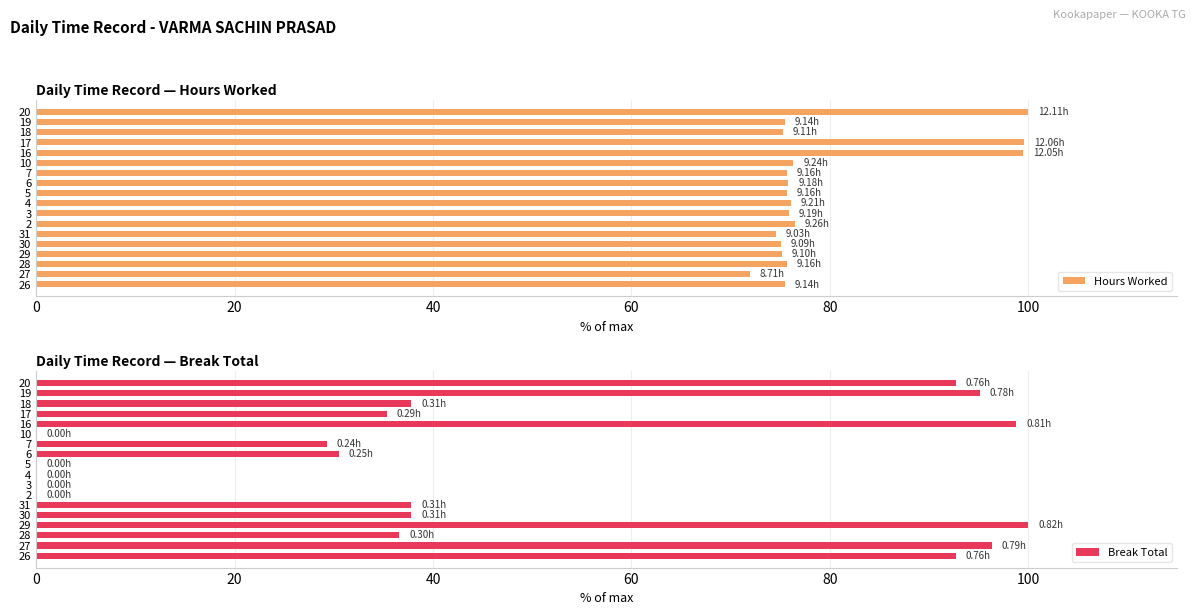

What is the value of the Break Total bar at the 17th from the left?

95.1